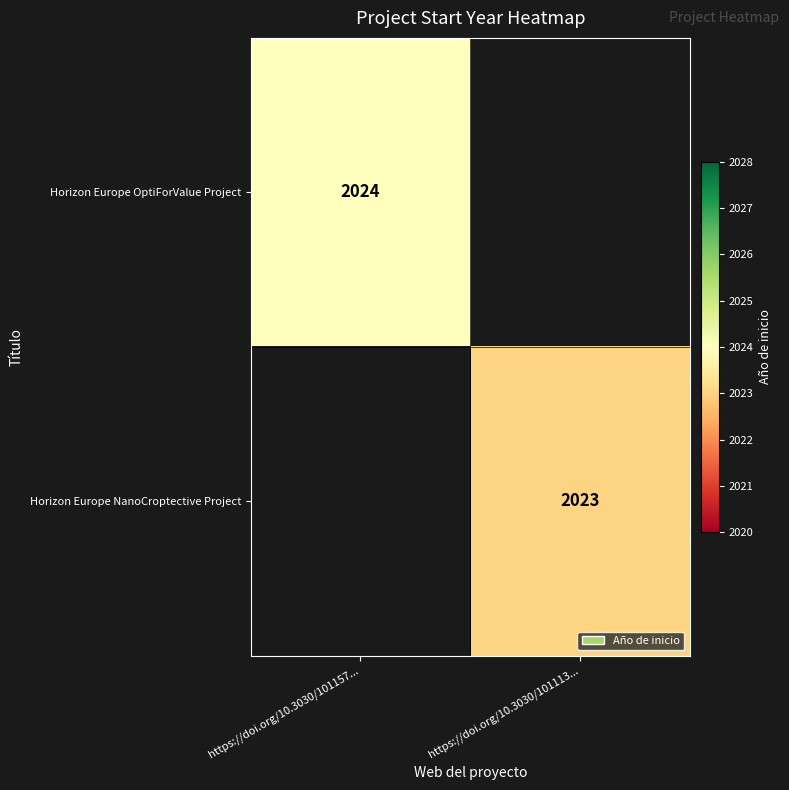

Is it true that Horizon Europe OptiForValue Project equals 2024 at https://doi.org/10.3030/101157...?

True